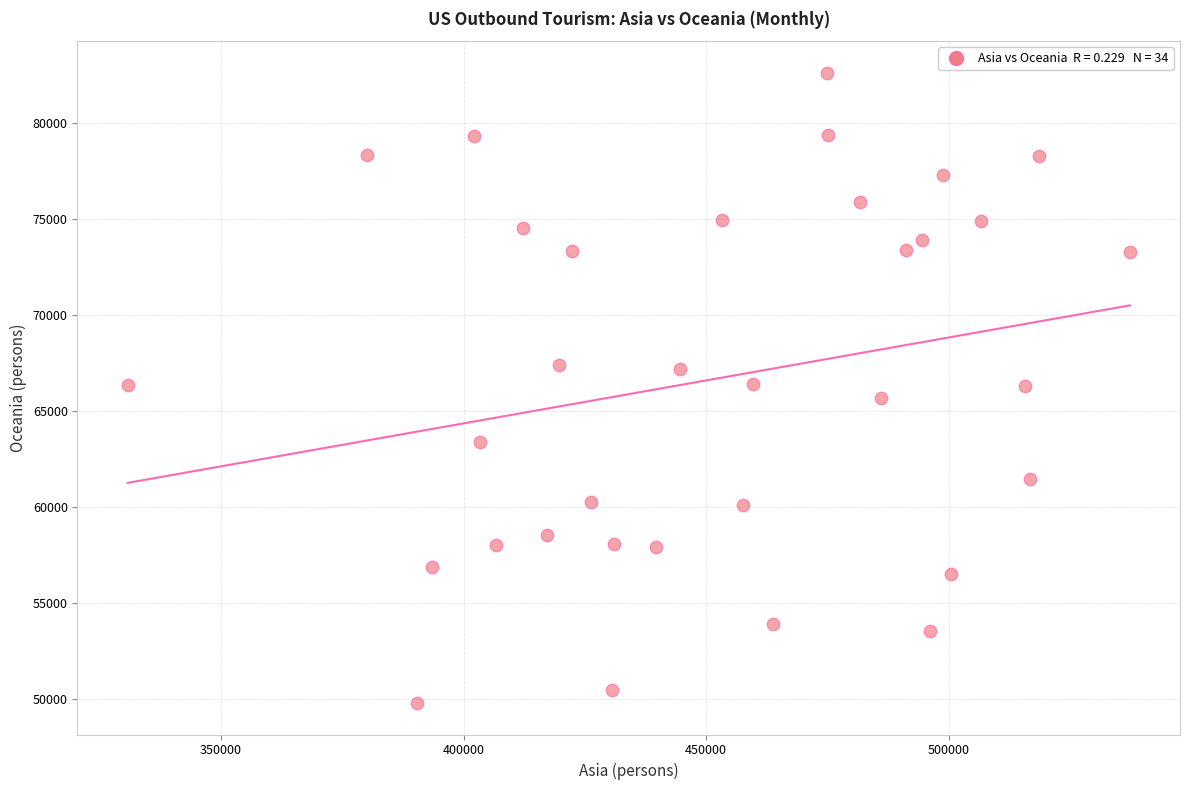

What is the range of Y values (max minus min)?

32841